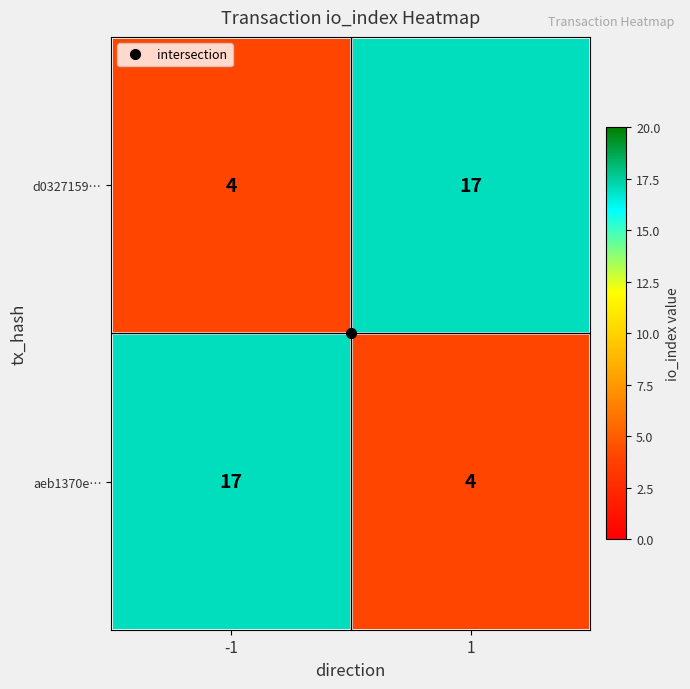

How many data points does each series have?

2